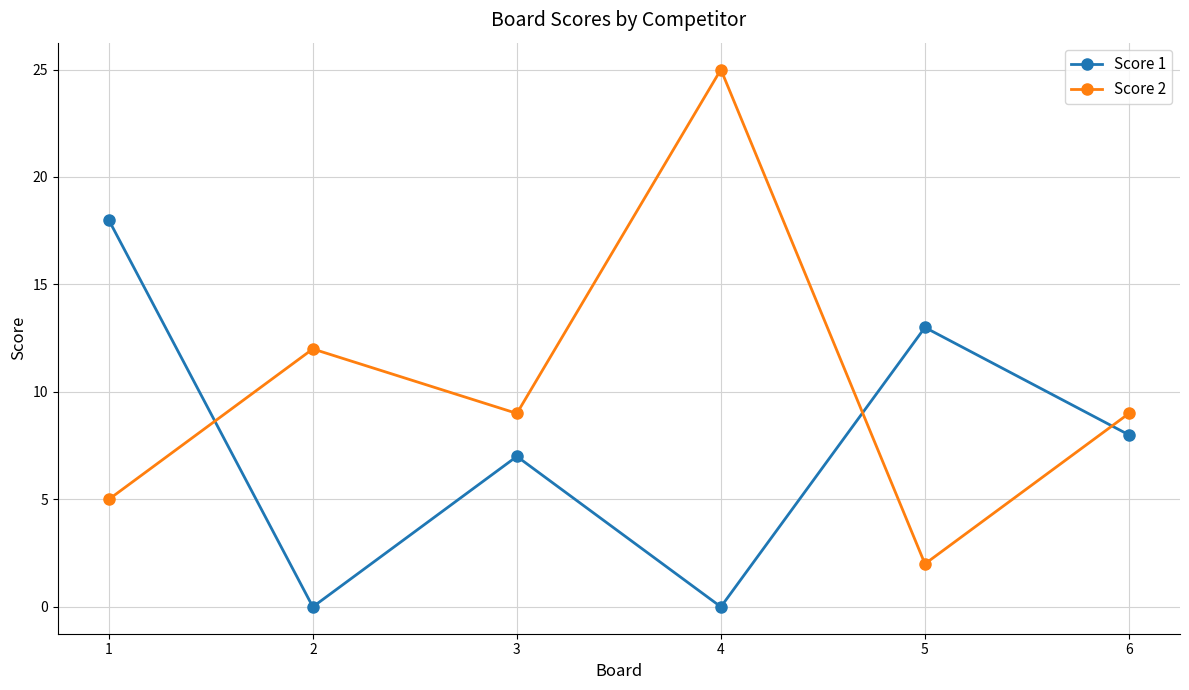

How many series are shown in this chart?

2